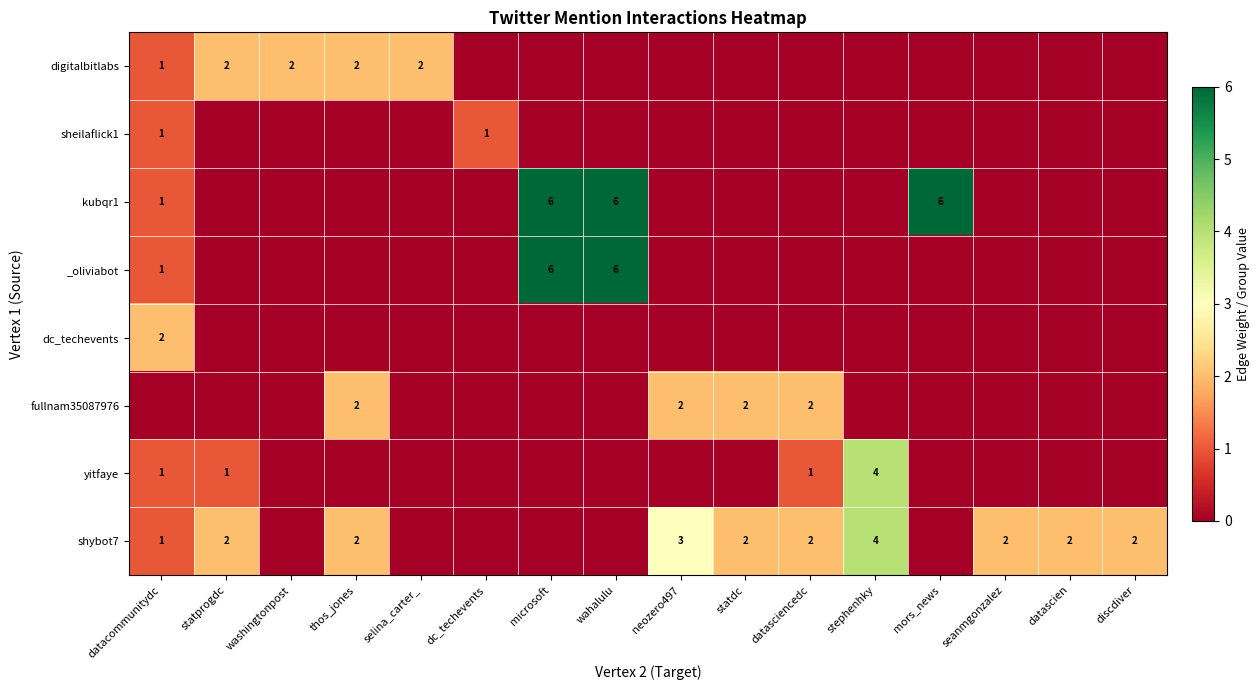

The shybot7 series shows 2 at datascien. True or false?

True